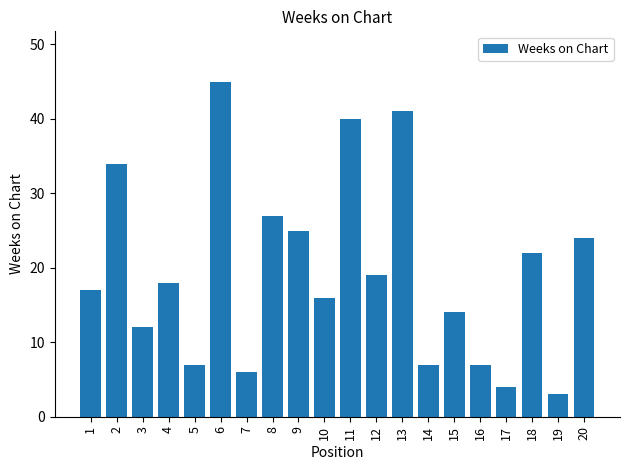

Which label corresponds to the largest value in the chart?

6